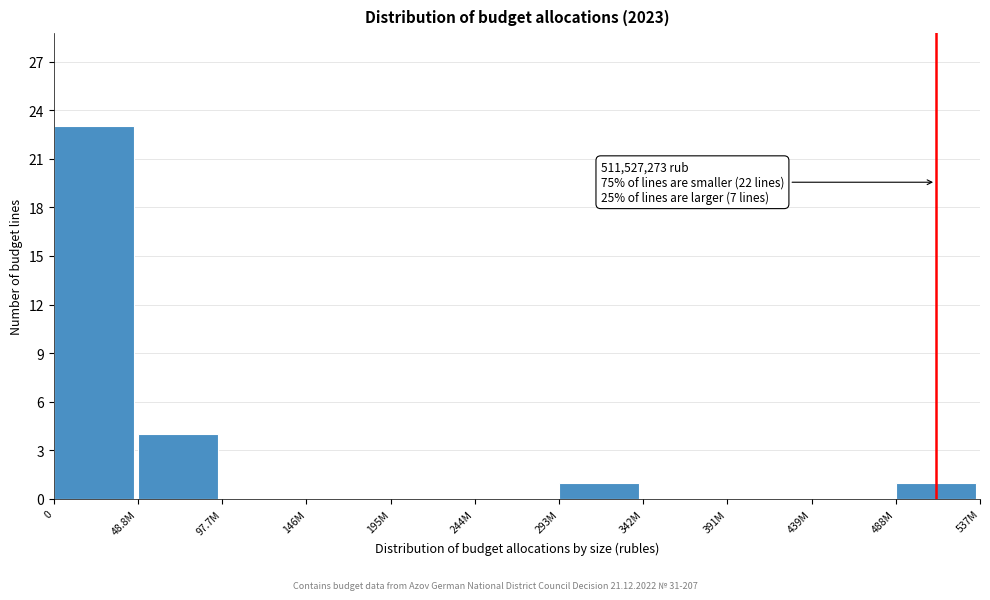

Reading left to right, what are all the values shown in this chart?

0=23	48.8M=4	97.7M=0	146M=0	195M=0	244M=0	293M=1	342M=0	391M=0	439M=0	488M=1